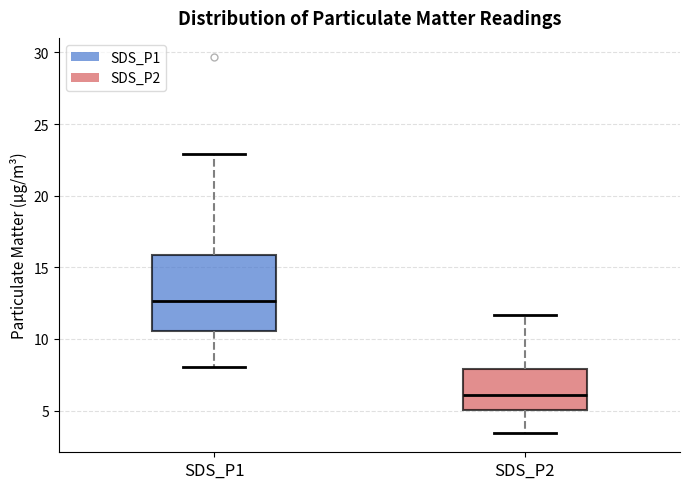

Comparing the boxes themselves (not the whiskers), which one is the tallest?

SDS_P1